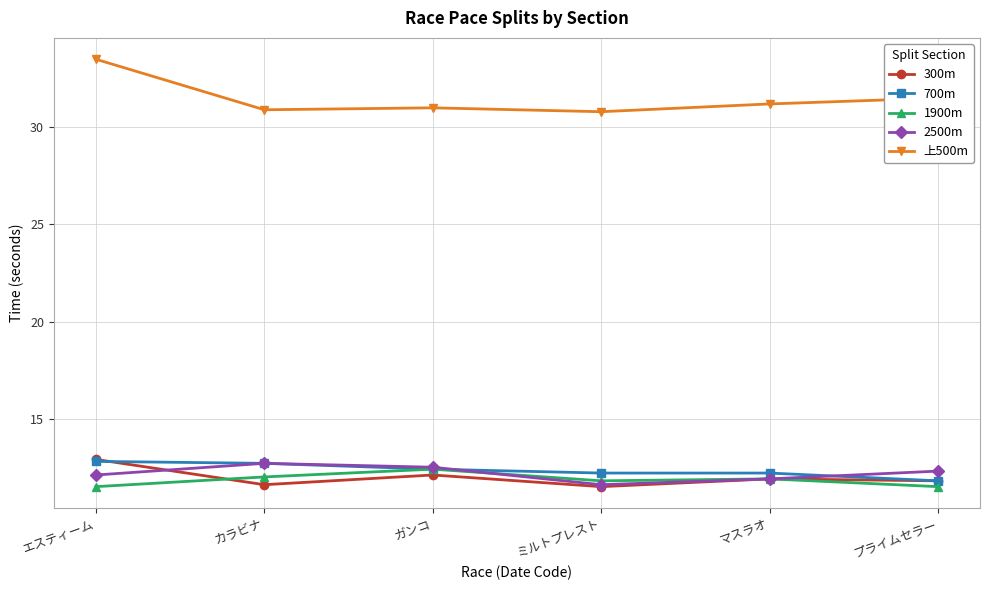

At how many categories does at least one series exceed 32?

1